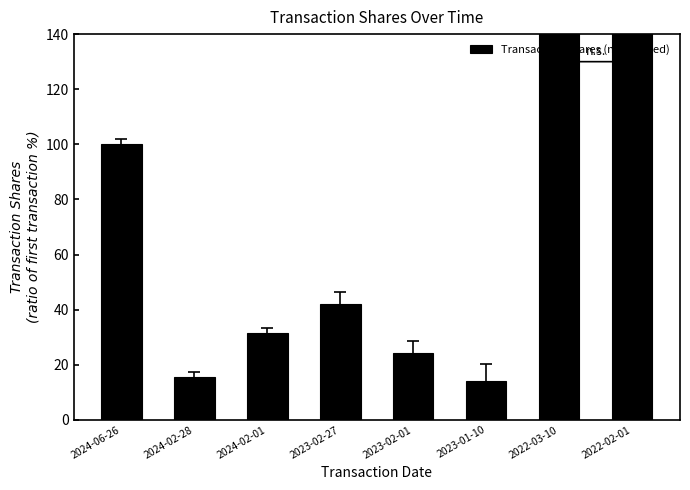

What is the change in value from 2024-02-28 to 2022-03-10?

+277.4